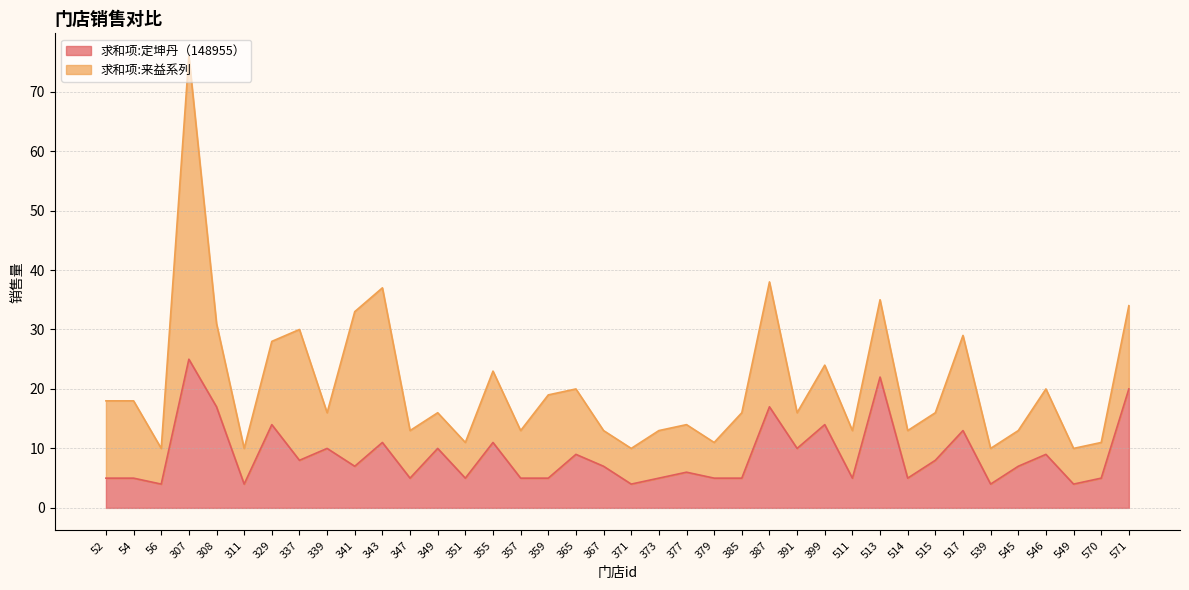

What is the sum of all values?

335